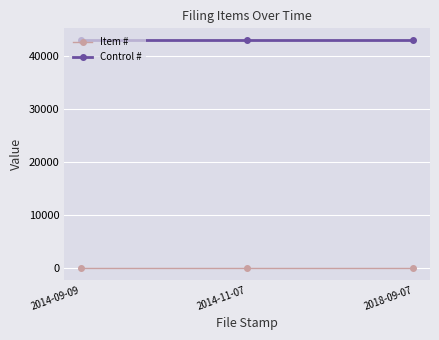

Rank the series at 2014-09-09 from highest to lowest value.

Control #, Item #